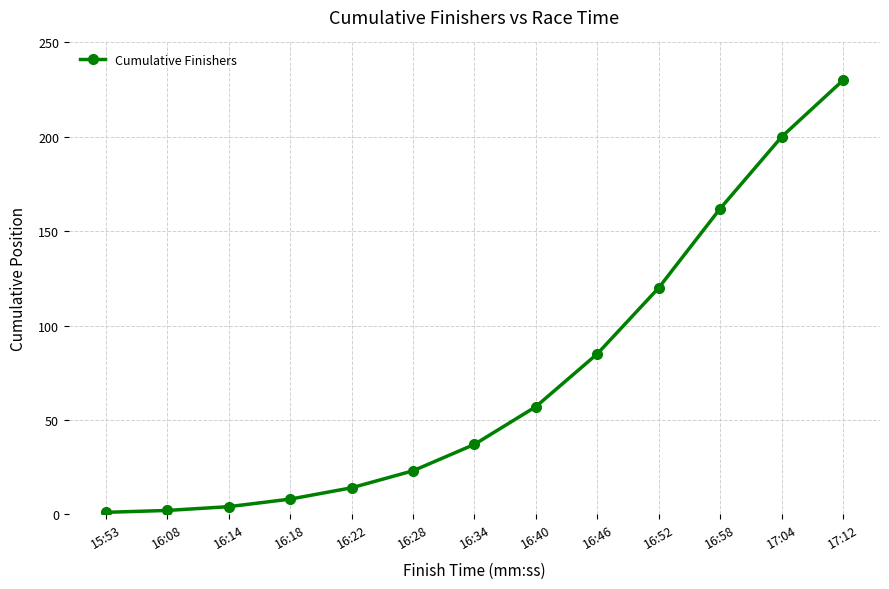

What value does the data have at 16:52, to the nearest 10?

120